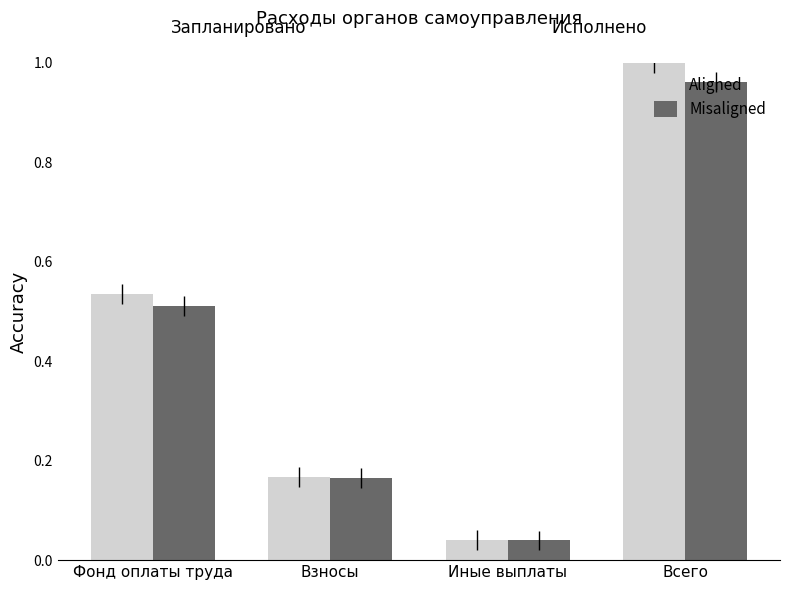

At which label does Aligned reach its minimum?

Иные выплаты